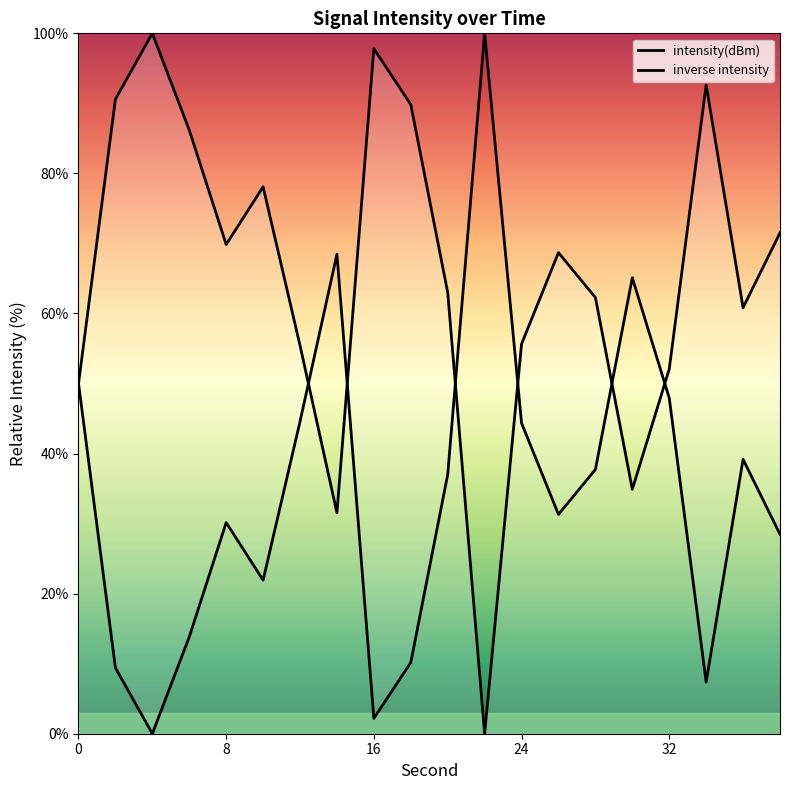

What is the difference between the second highest and second lowest values in the inverse intensity series?

66.3